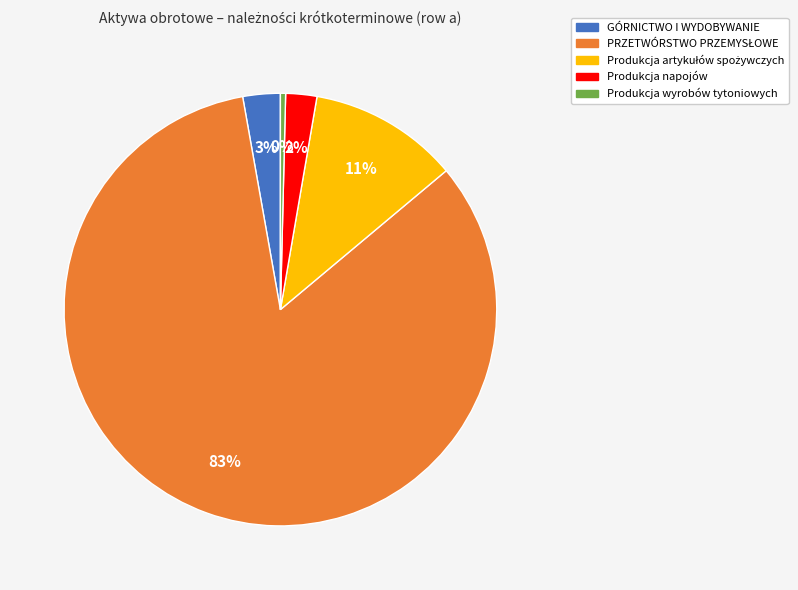

To the nearest percent, what is the average slice percentage?

20%